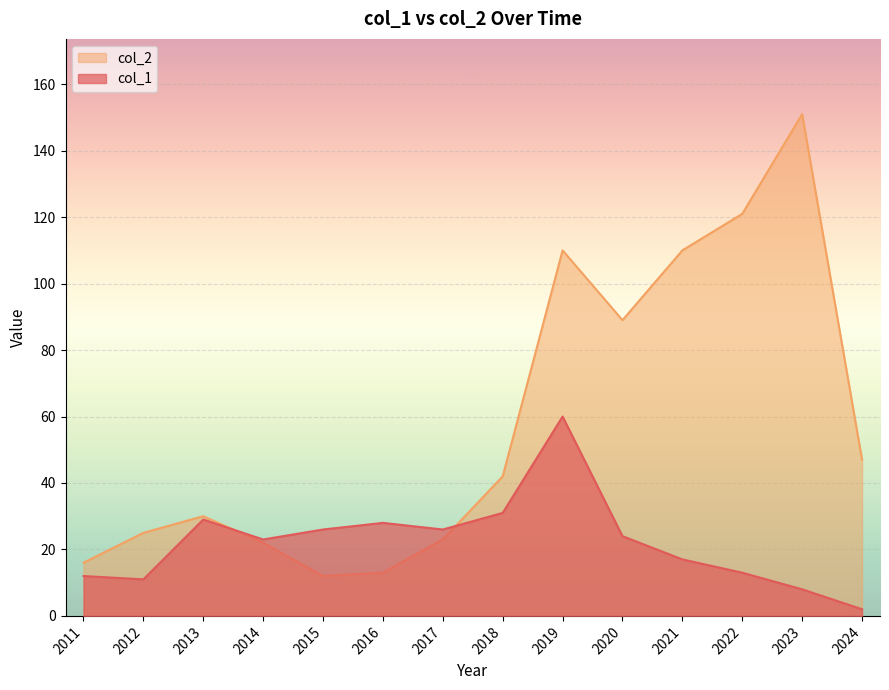

Is it true that col_1 equals 41 at 2018?

False